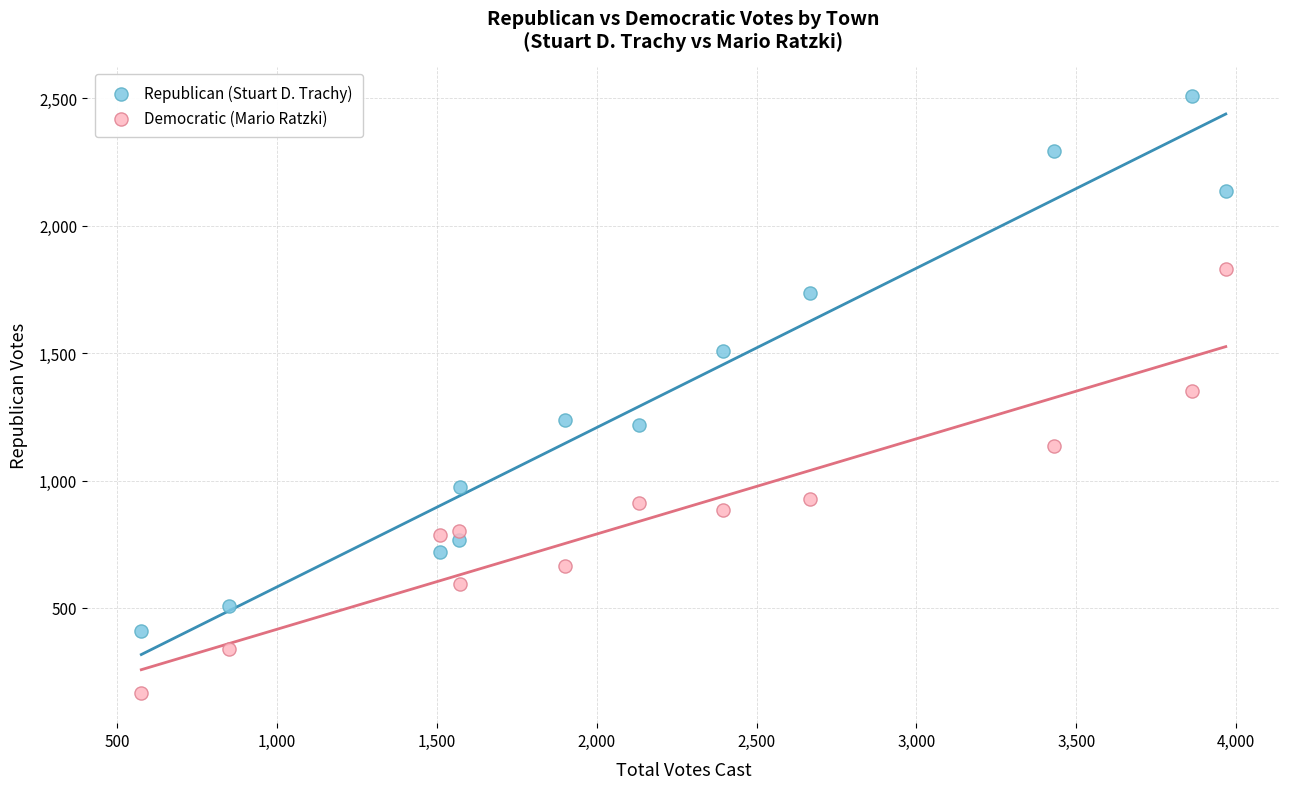

What are all the series names shown in the legend?

Republican (Stuart D. Trachy), Democratic (Mario Ratzki)